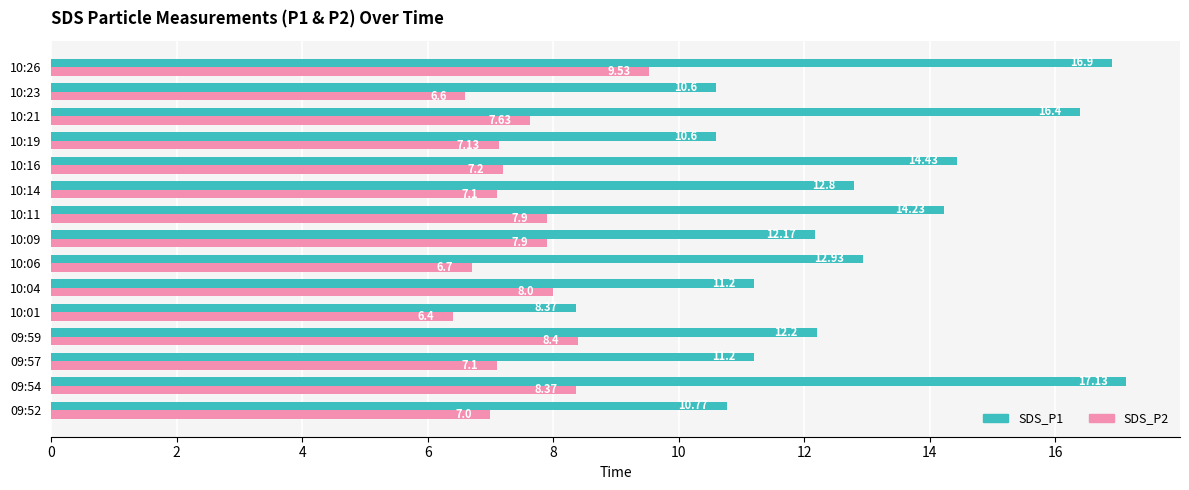

What are all the series names shown in the legend?

SDS_P1, SDS_P2